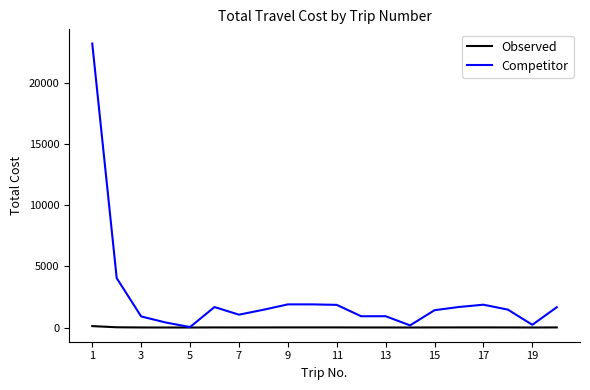

Does the chart have visible grid lines?

No